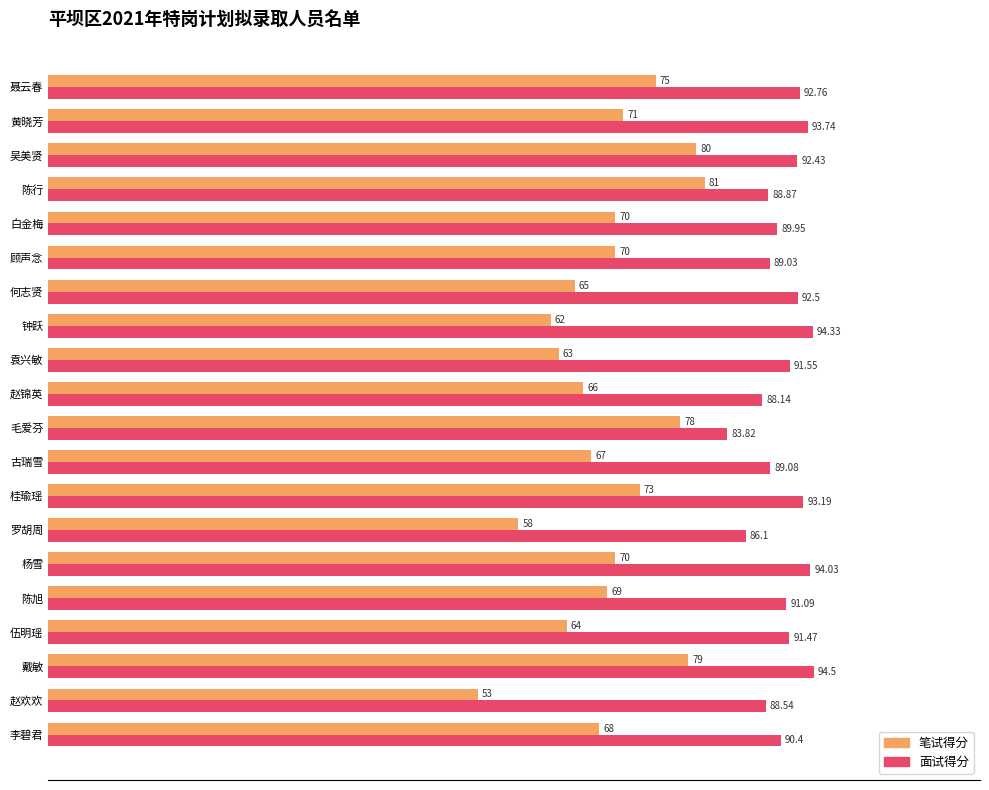

Rank the series at 伍明瑶 from highest to lowest value.

面试得分, 笔试得分